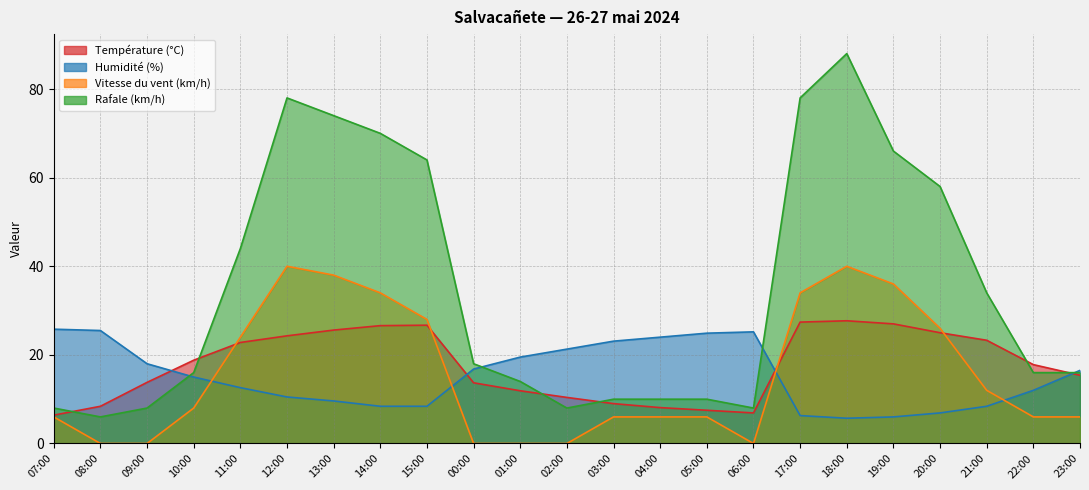

Which category has the lowest value in the Rafale (km/h) series?

08:00